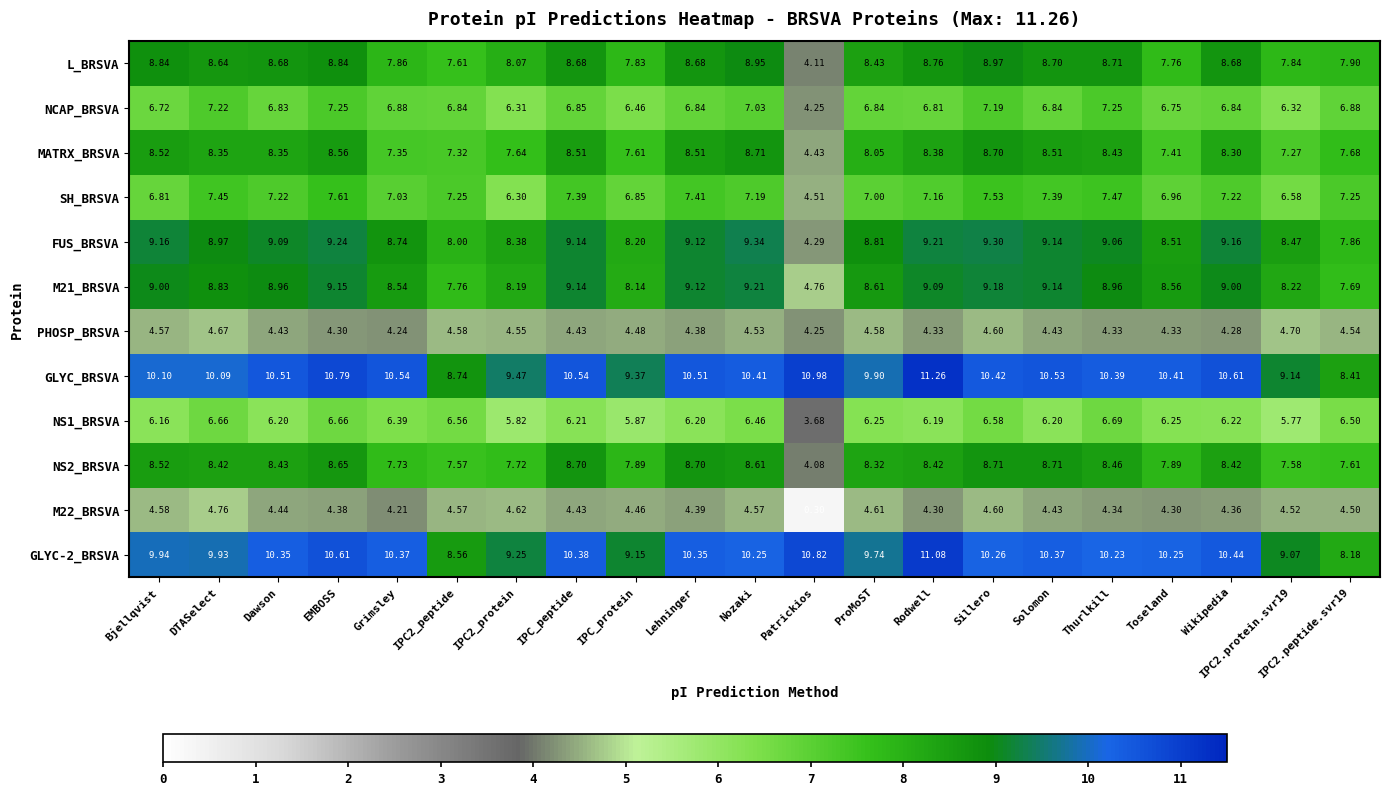

Is the value of GLYC-2_BRSVA at IPC2.protein.svr19 greater than the value of M22_BRSVA at Lehninger?

Yes